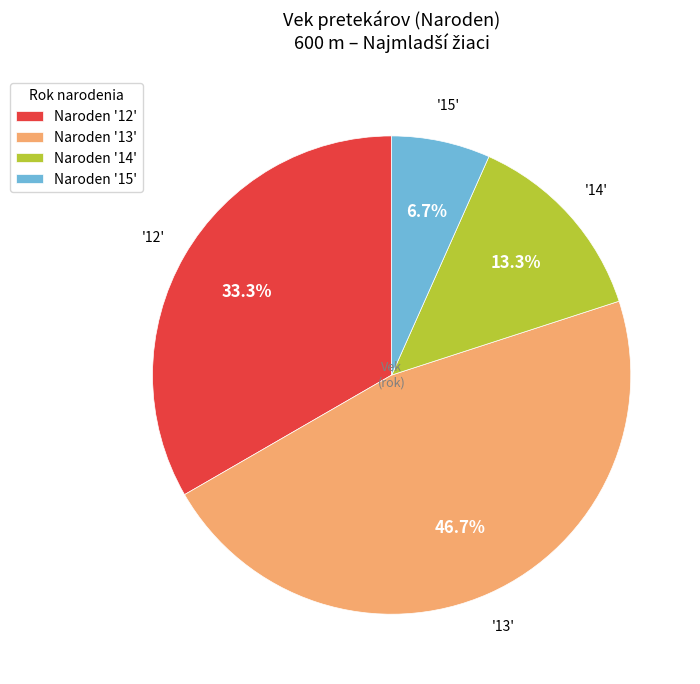

Is there any slice that represents more than half of the pie?

No